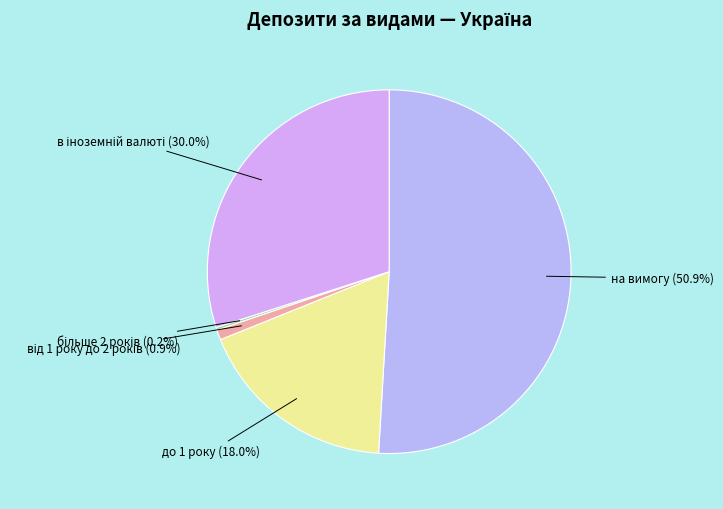

To the nearest percent, what is the average slice percentage?

20%